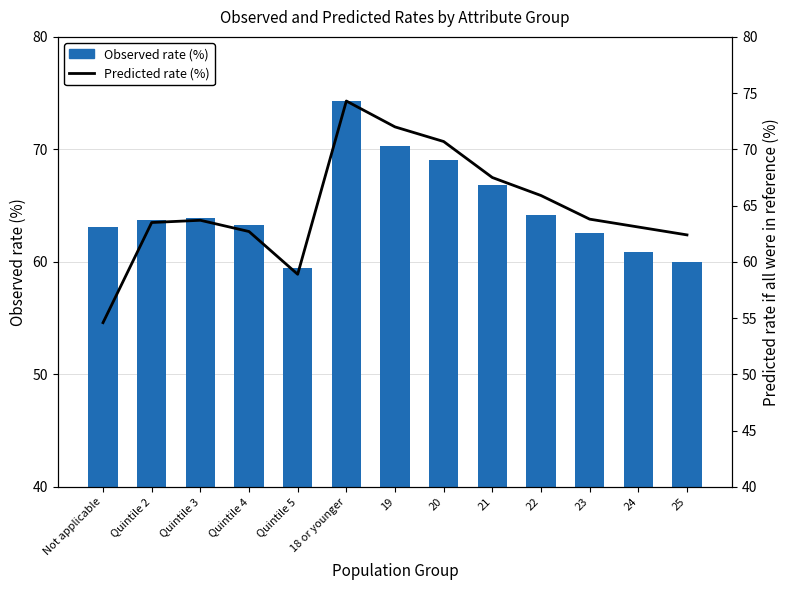

List the series in order of their peak value, highest first.

Observed rate (%), Predicted rate (%)